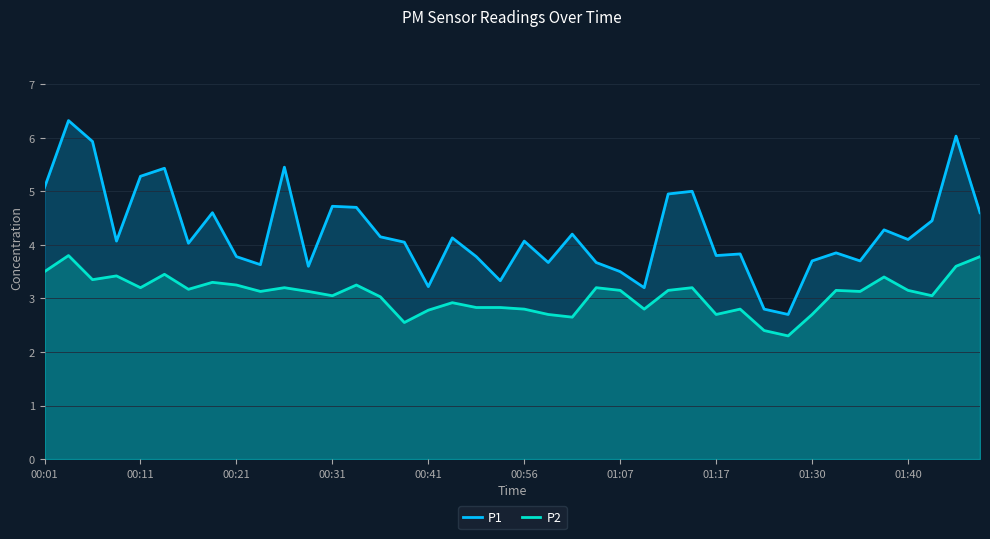

What is the difference between the P1 values at 11 and 38?

2.4